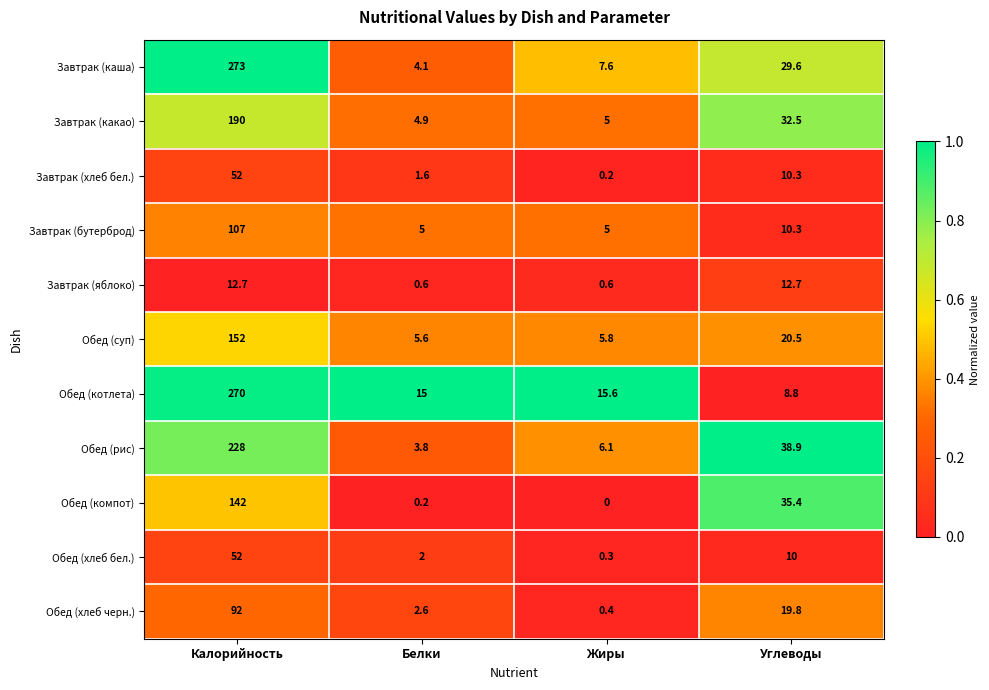

Rank the series at Белки from lowest to highest value.

Обед (компот), Завтрак (яблоко), Завтрак (хлеб бел.), Обед (хлеб бел.), Обед (хлеб черн.), Обед (рис), Завтрак (каша), Завтрак (какао), Завтрак (бутерброд), Обед (суп), Обед (котлета)